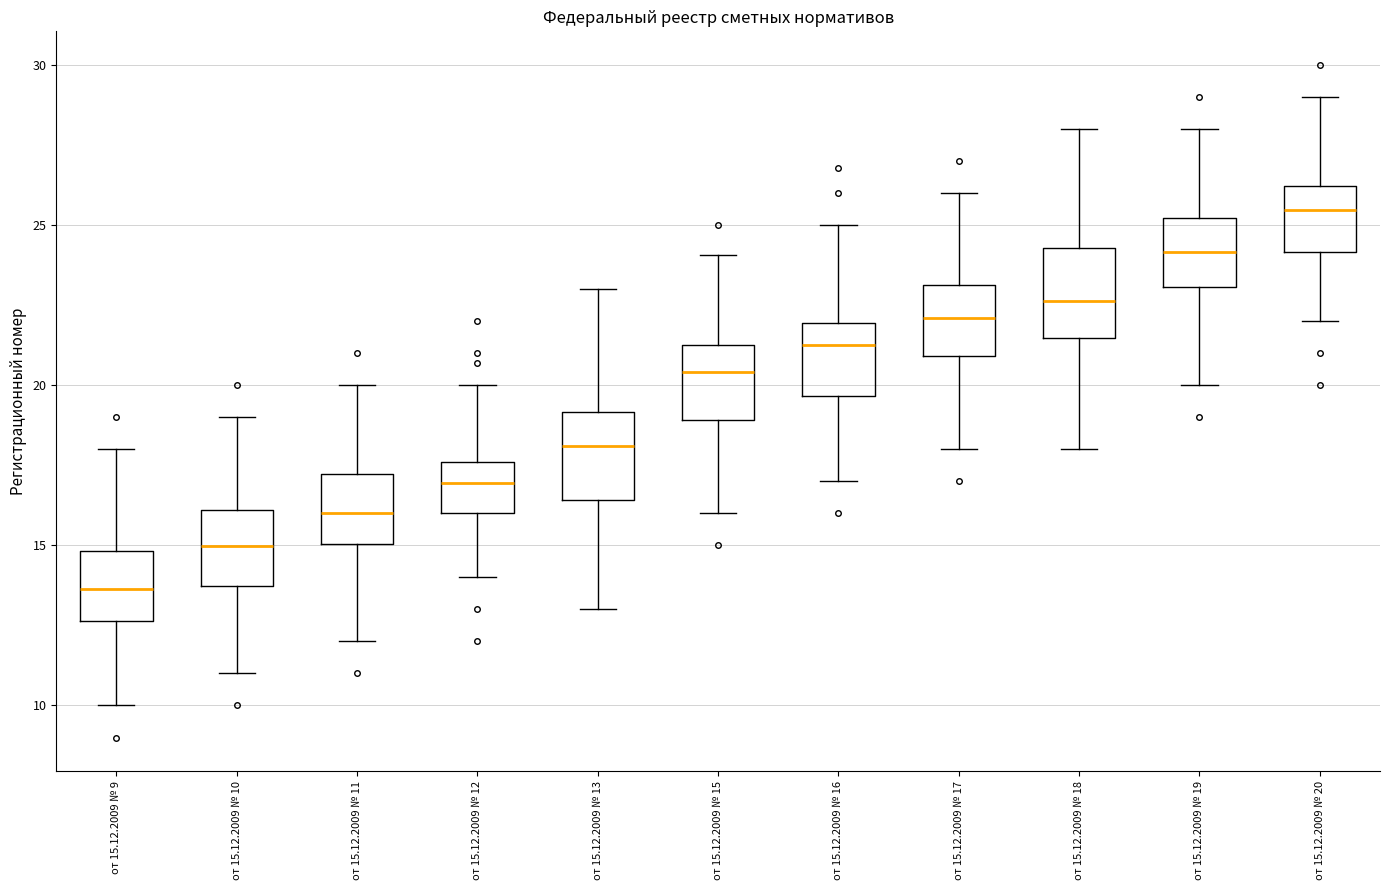

Reading left to right, transcribe this box plot: for each box, give where its median line is, the range the box spans, and where its two whiskers end, as read against the y-axis. The values are not printed on the chart, so give them approximately, as read against the axis.

от 15.12.2009 № 9: median 13.5, box 12.5 to 15.0, whiskers 10.0 to 18.0
от 15.12.2009 № 10: median 15.0, box 13.5 to 16.0, whiskers 11.0 to 19.0
от 15.12.2009 № 11: median 16.0, box 15.0 to 17.0, whiskers 12.0 to 20.0
от 15.12.2009 № 12: median 17.0, box 16.0 to 17.5, whiskers 14.0 to 20.0
от 15.12.2009 № 13: median 18.0, box 16.5 to 19.0, whiskers 13.0 to 23.0
от 15.12.2009 № 15: median 20.5, box 19.0 to 21.0, whiskers 16.0 to 24.0
от 15.12.2009 № 16: median 21.5, box 19.5 to 22.0, whiskers 17.0 to 25.0
от 15.12.2009 № 17: median 22.0, box 21.0 to 23.0, whiskers 18.0 to 26.0
от 15.12.2009 № 18: median 22.5, box 21.5 to 24.5, whiskers 18.0 to 28.0
от 15.12.2009 № 19: median 24.0, box 23.0 to 25.0, whiskers 20.0 to 28.0
от 15.12.2009 № 20: median 25.5, box 24.0 to 26.0, whiskers 22.0 to 29.0